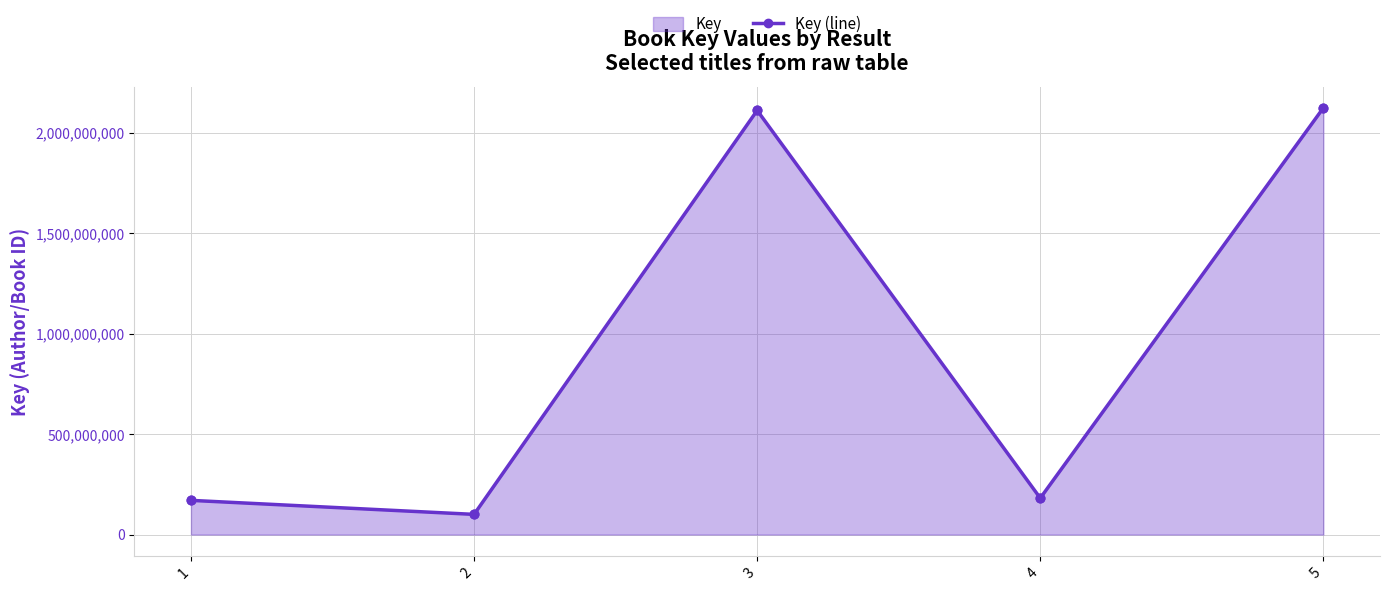

Approximately how many times larger is the value at 1 compared to 2?

1.7